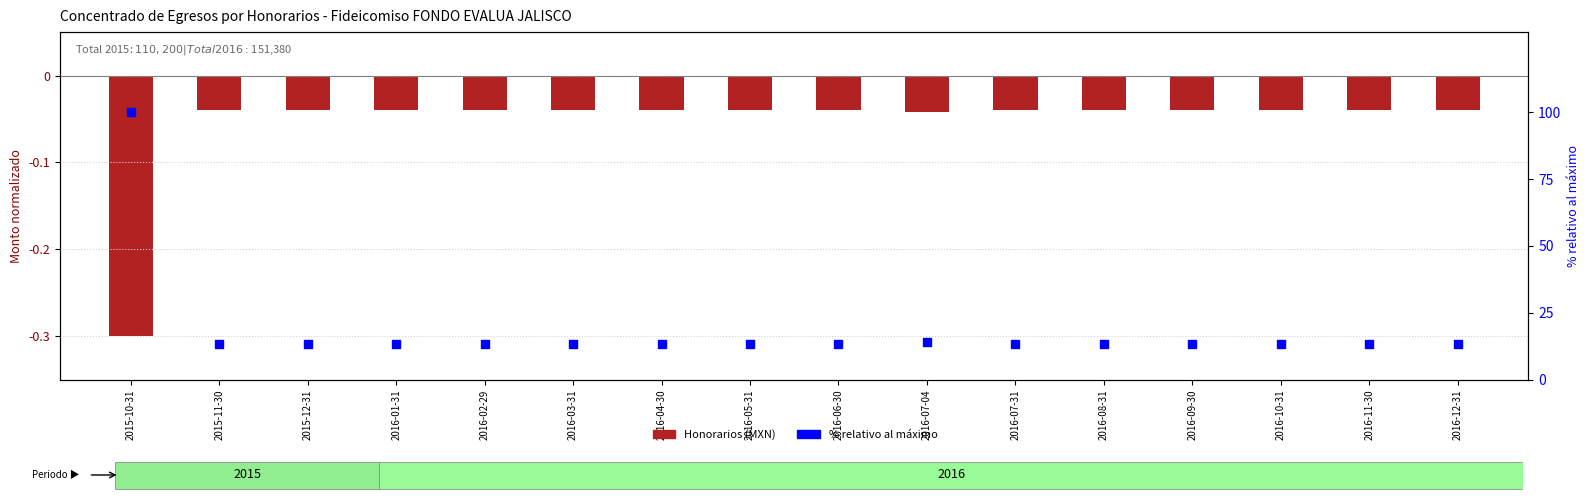

What is the total value across all series at 2016-07-04?

14.0